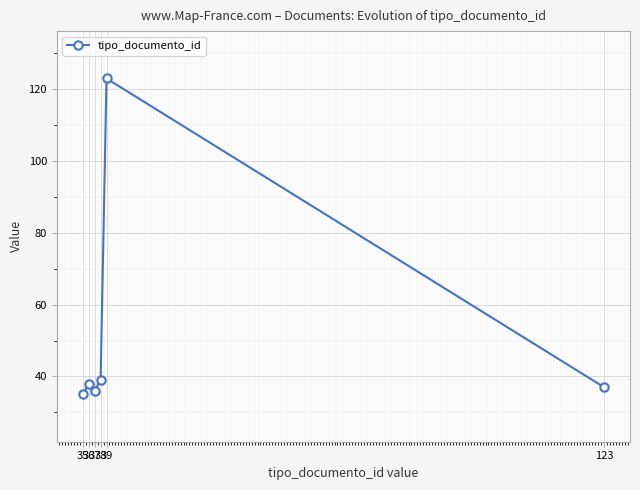

At which category does the chart reach its peak across all series?

39